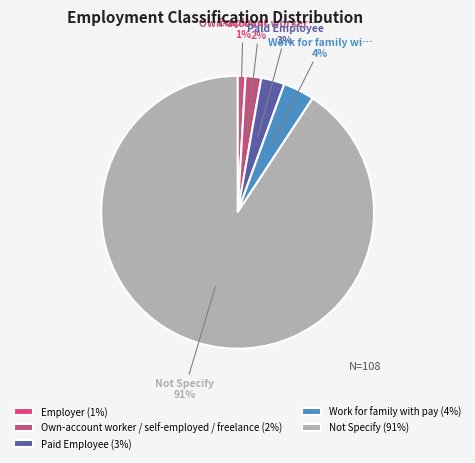

Between Own-account worker / self-employed / freelance and Work for family with pay, which is larger?

Work for family with pay